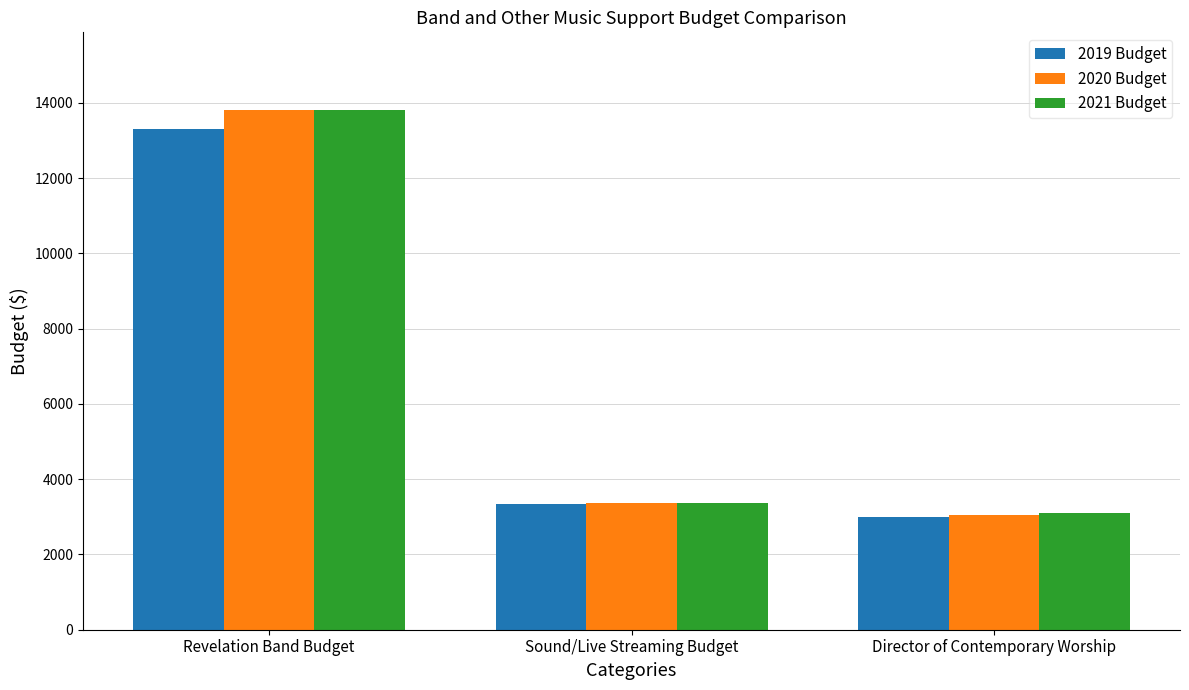

At which category is the sum across all series the highest?

Revelation Band Budget